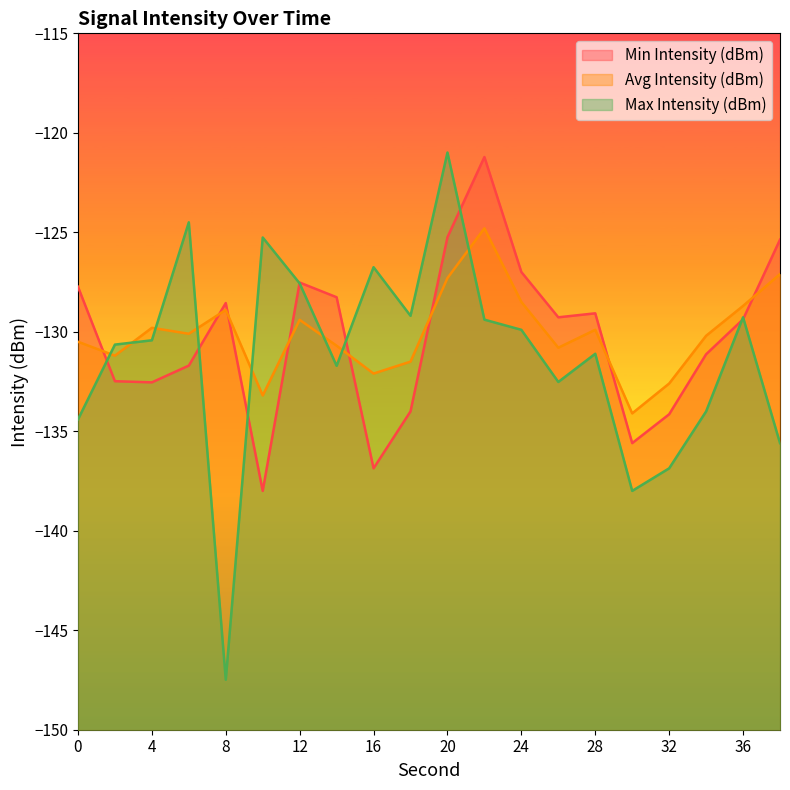

What are all the series names shown in the legend?

Min Intensity (dBm), Avg Intensity (dBm), Max Intensity (dBm)